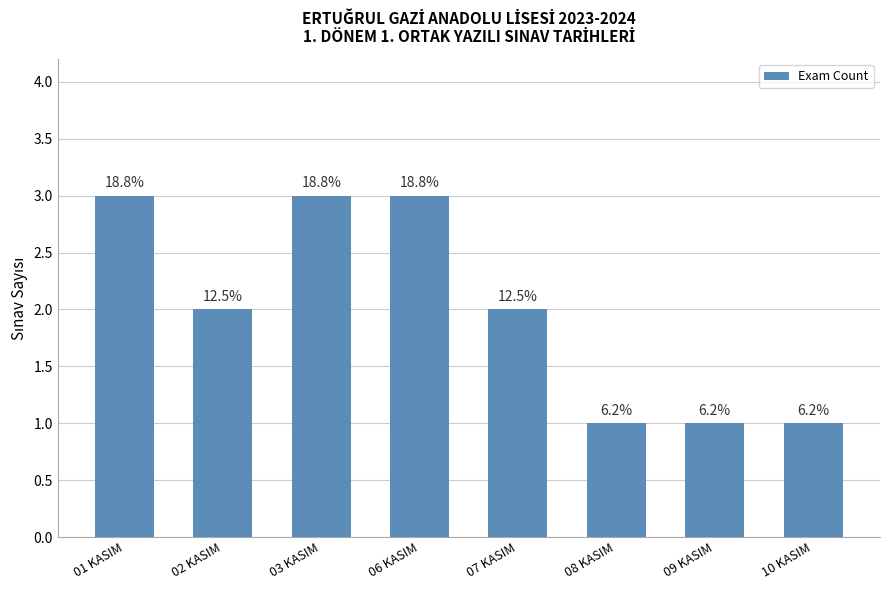

Count the values in the range 1 to 3.

8